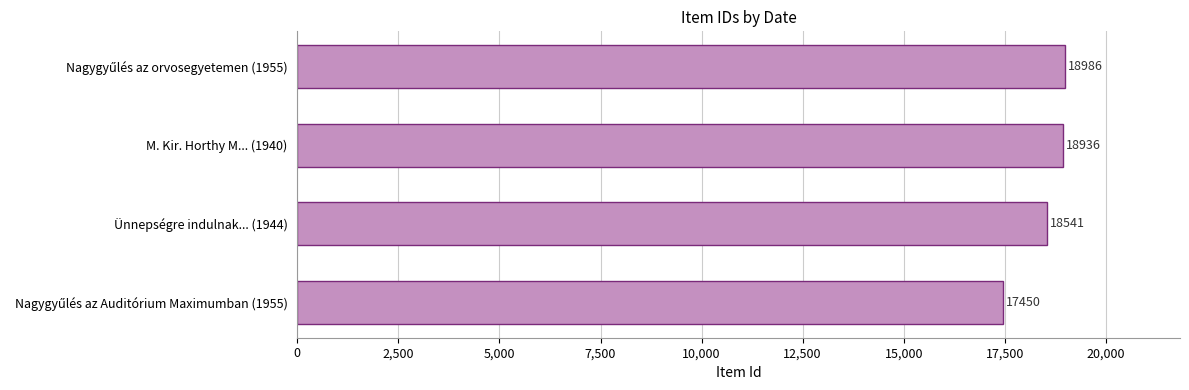

What is the average value?

18478